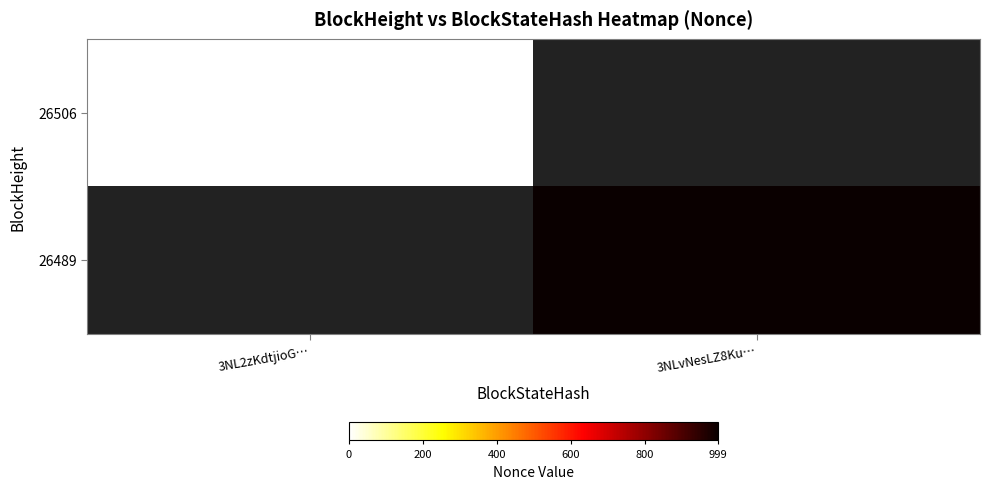

Which label corresponds to the largest value in the chart?

3NLvNesLZ8Ku…